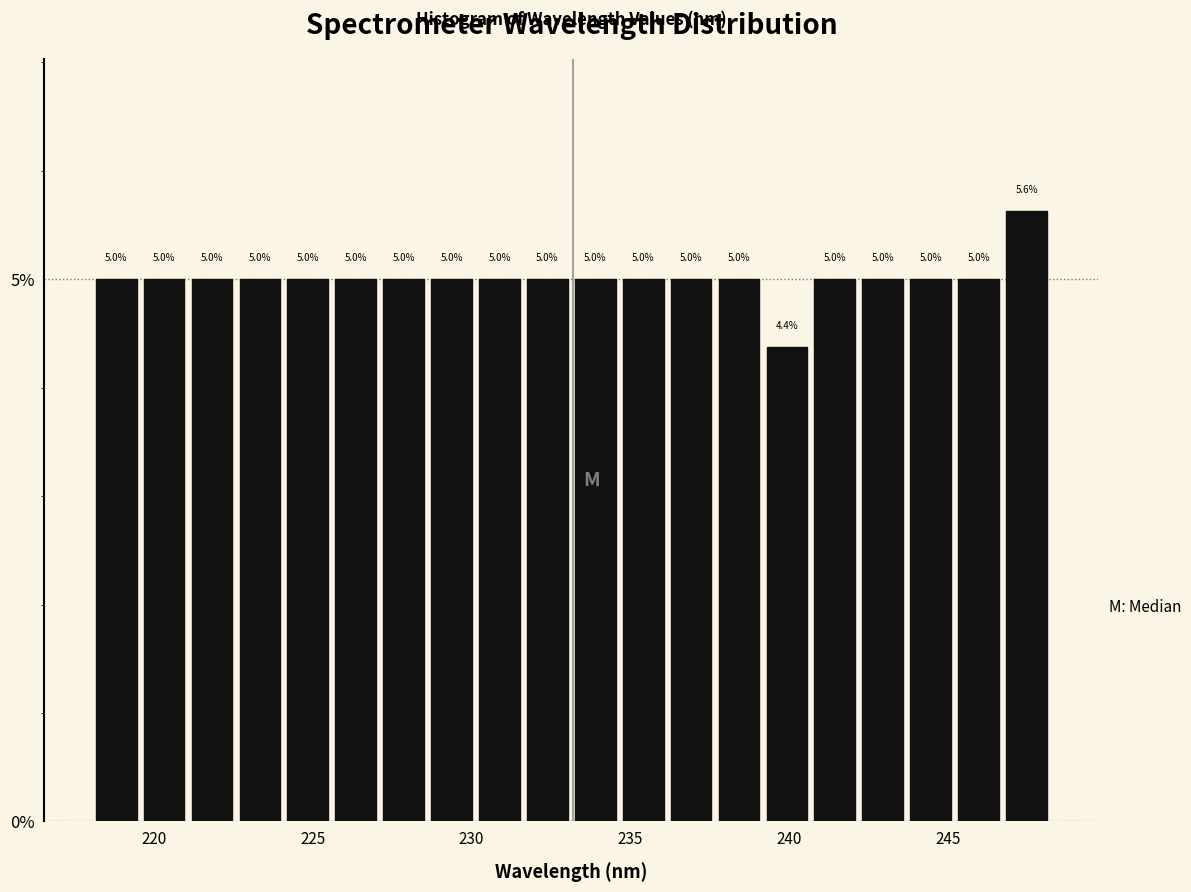

Read against the x-axis, roughly where is the centre of the tallest bar?

247.5